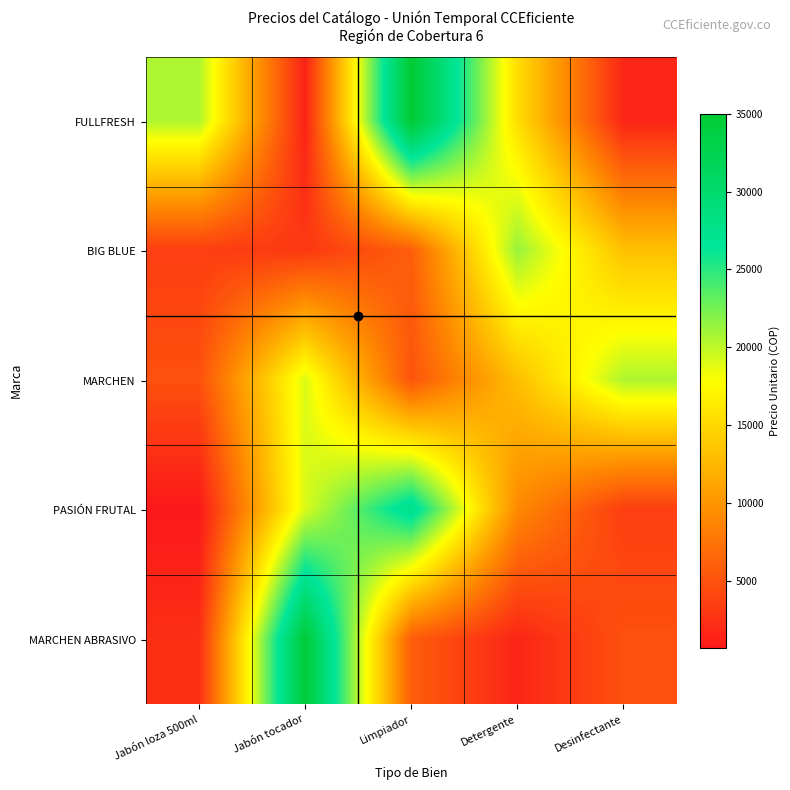

Which series has the largest total across all categories?

FULLFRESH